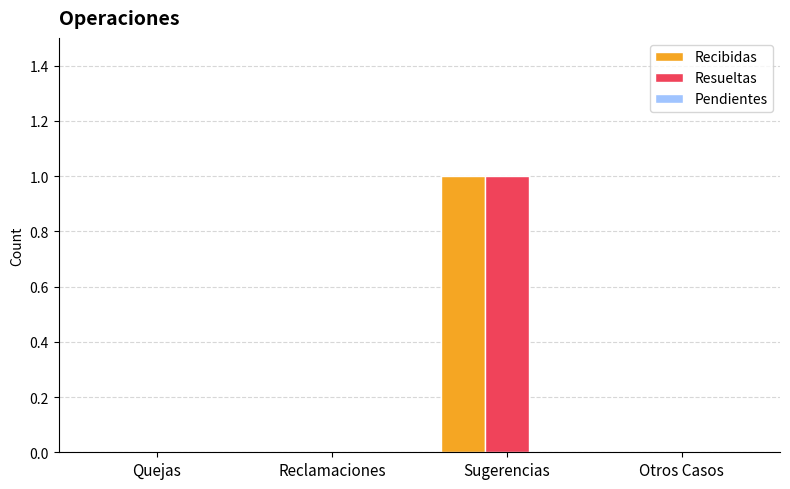

At which category is the sum across all series the highest?

Sugerencias